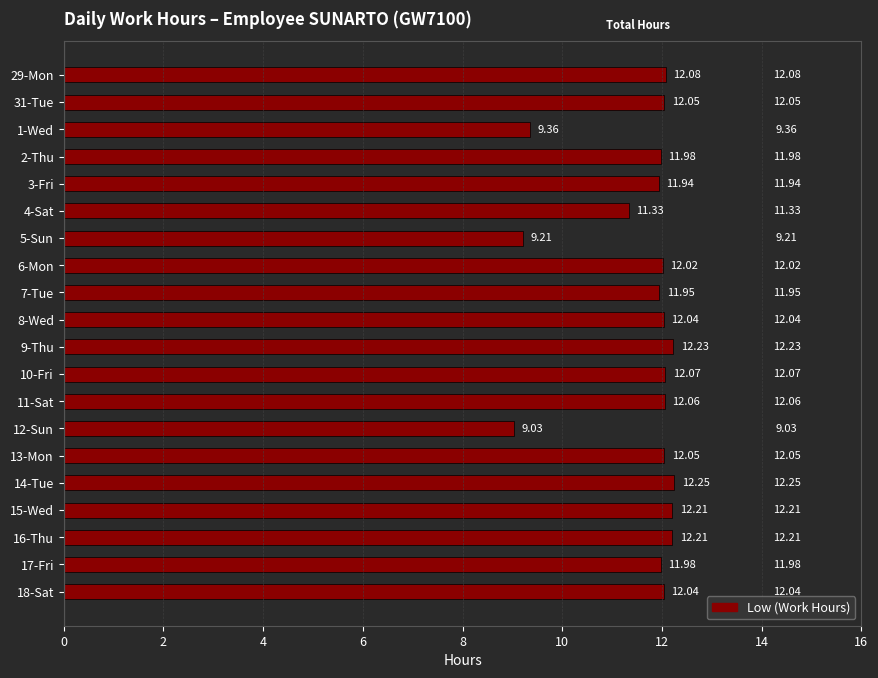

Which has a higher value, 6-Mon or 3-Fri?

6-Mon